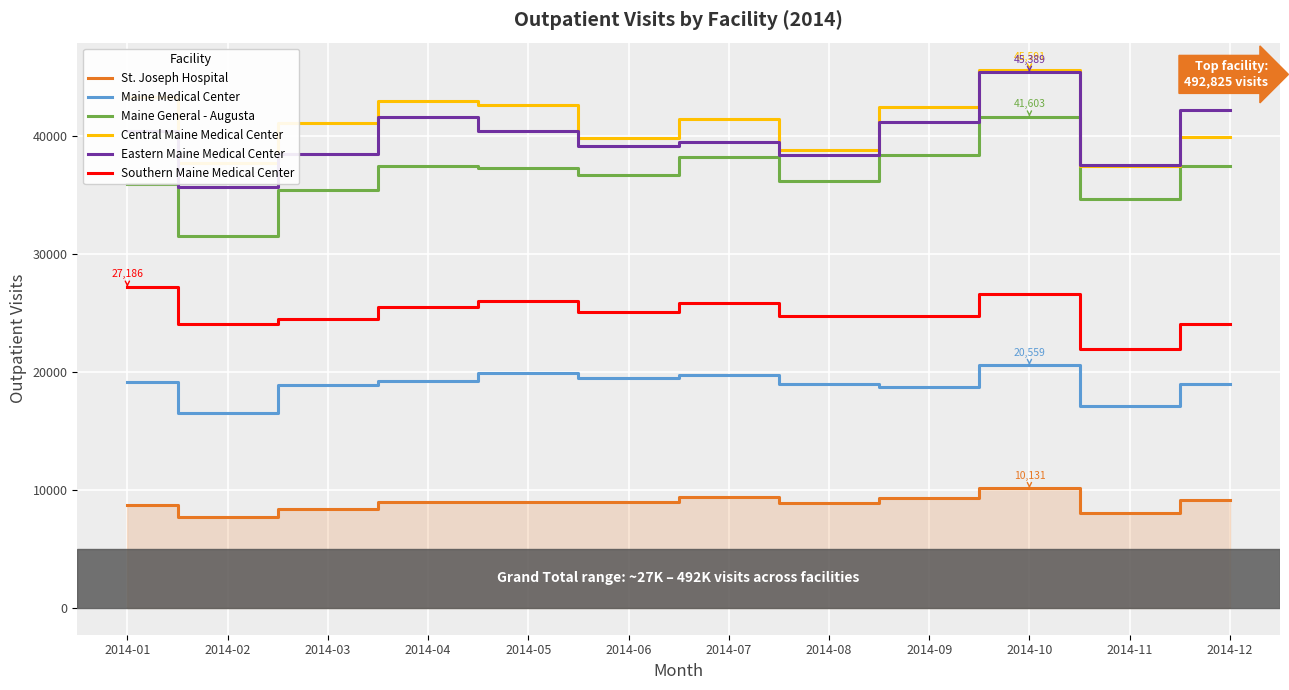

Does the chart have visible grid lines?

Yes